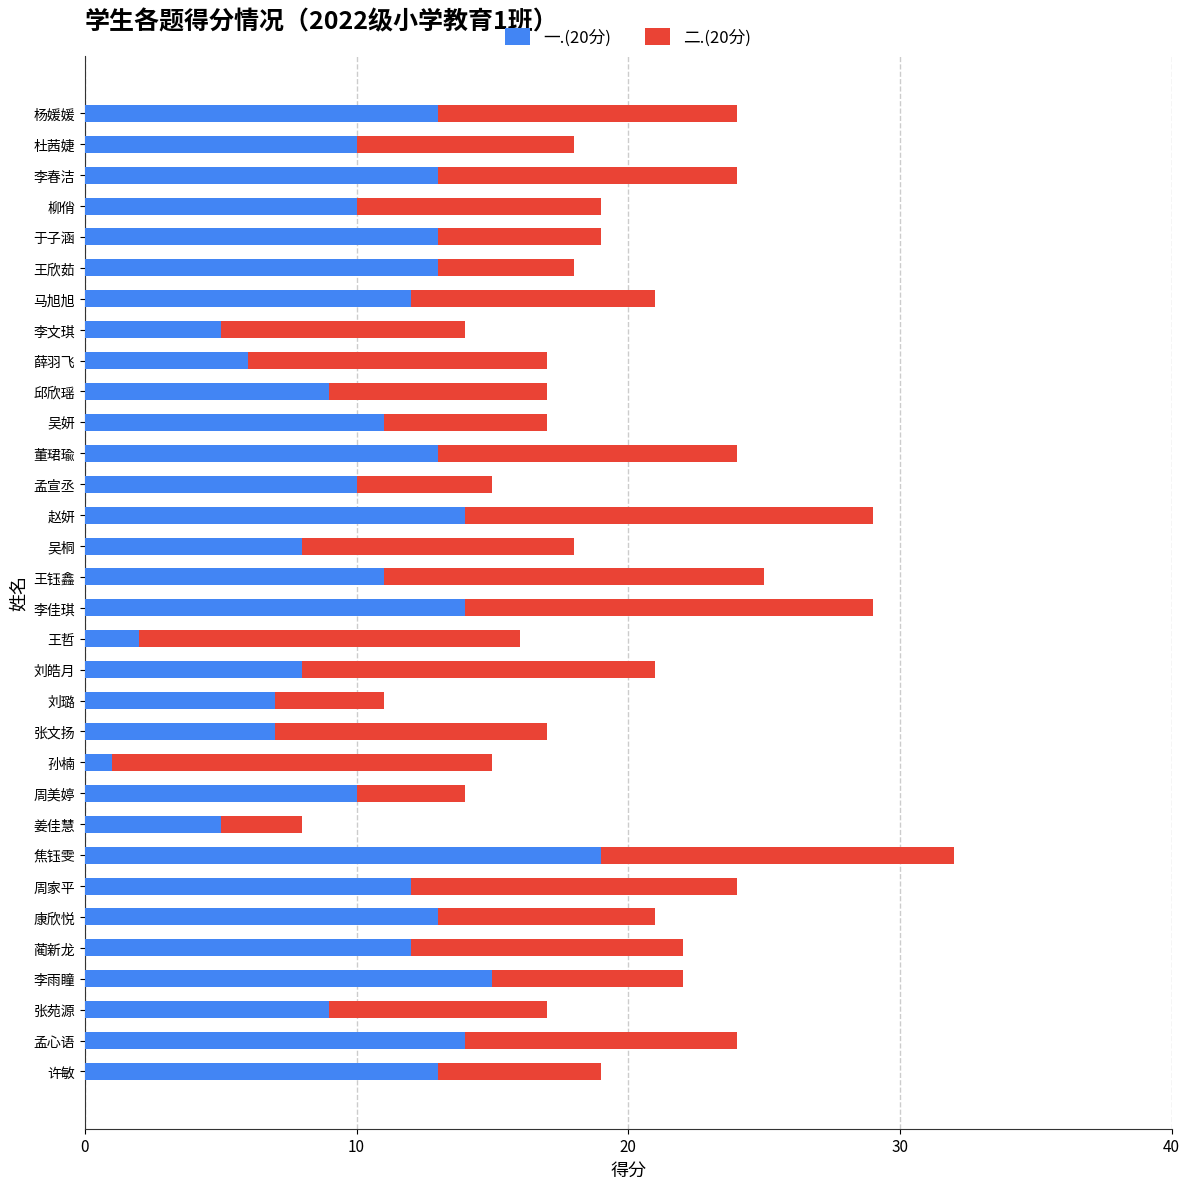

What is the maximum value for 一.(20分)?

19